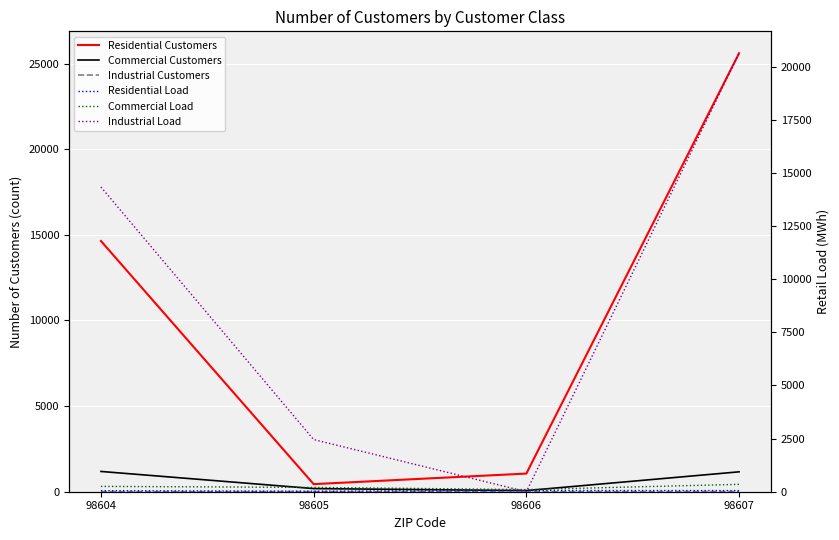

Is the value of Commercial Load at 98606 greater than the value of Residential Load at 98606?

Yes